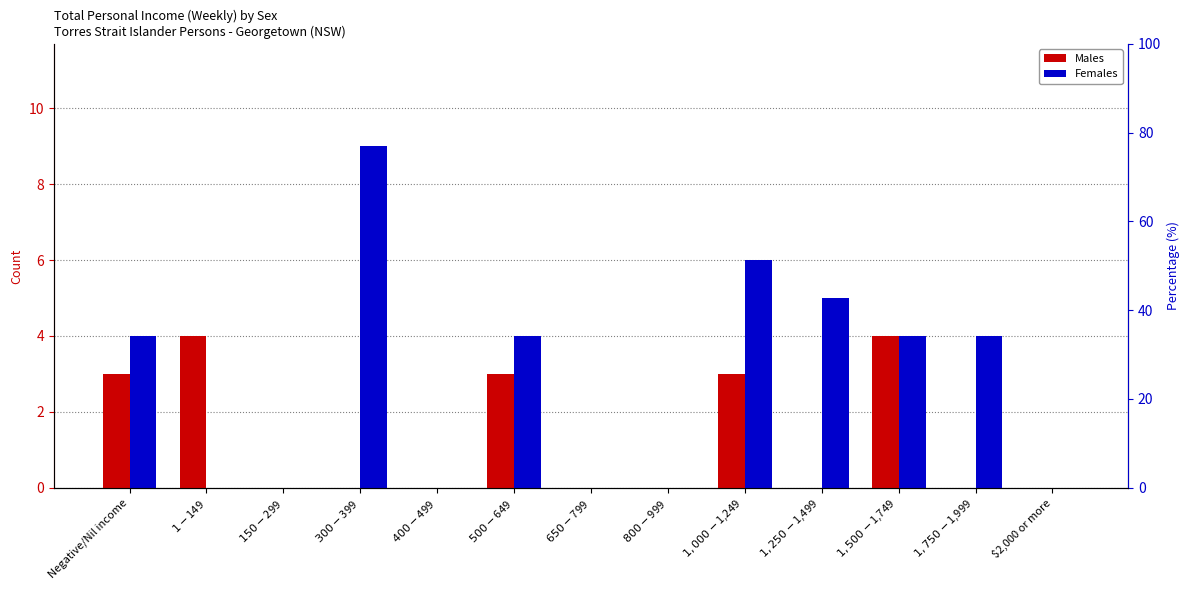

What is the difference between the maximum and minimum values in the Males series?

4